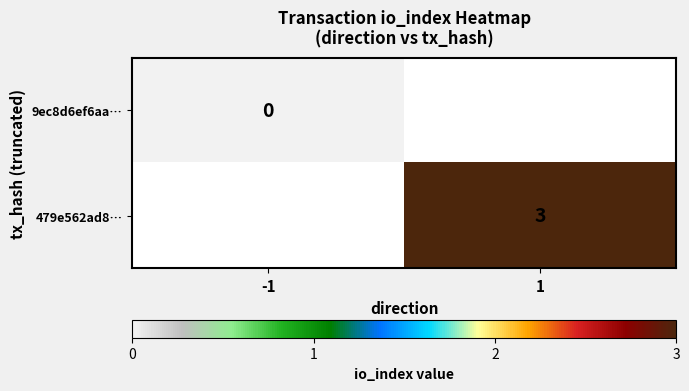

Is it true that 479e562ad8… equals 1 at 1?

False